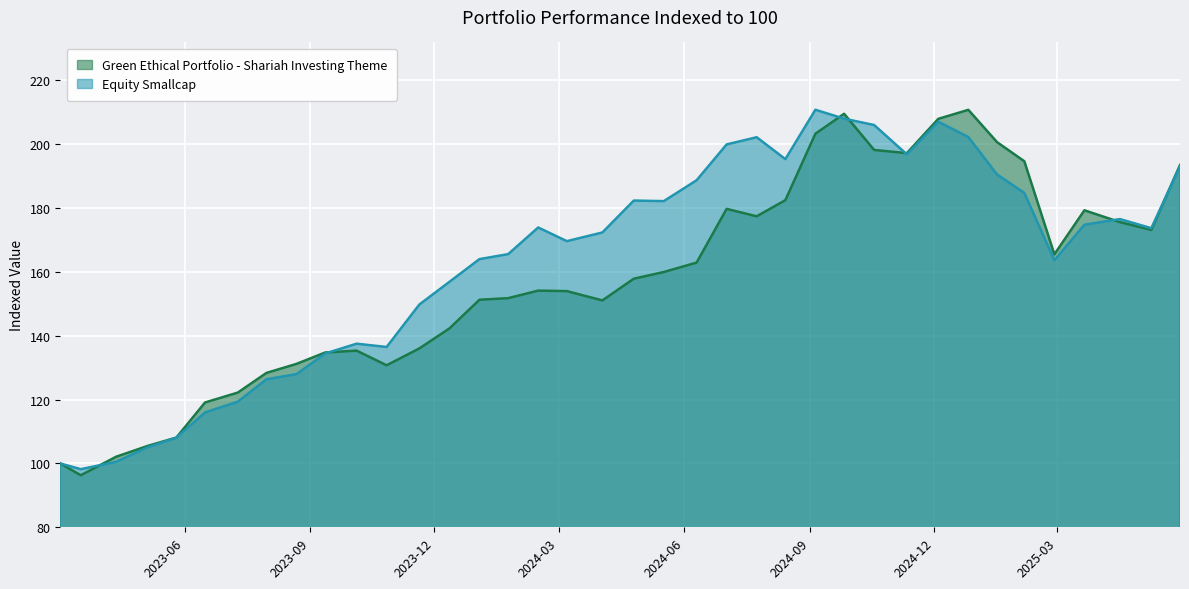

How many data points in Green Ethical Portfolio - Shariah Investing Theme are above 157?

19